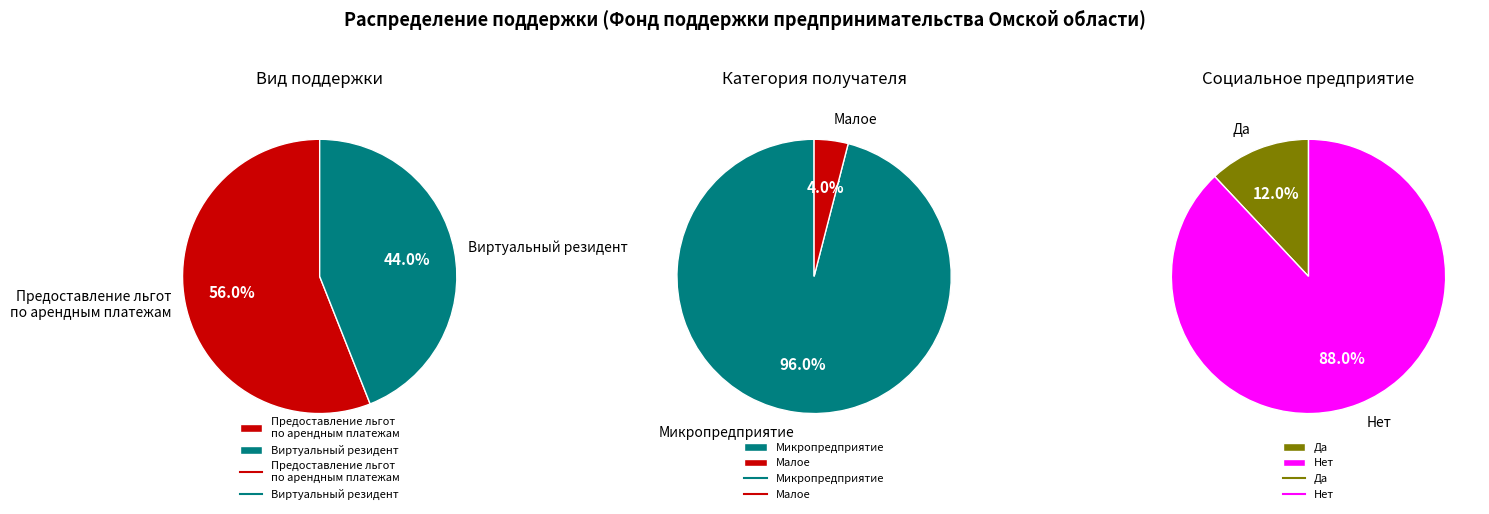

Count the number of slices in the pie.

2